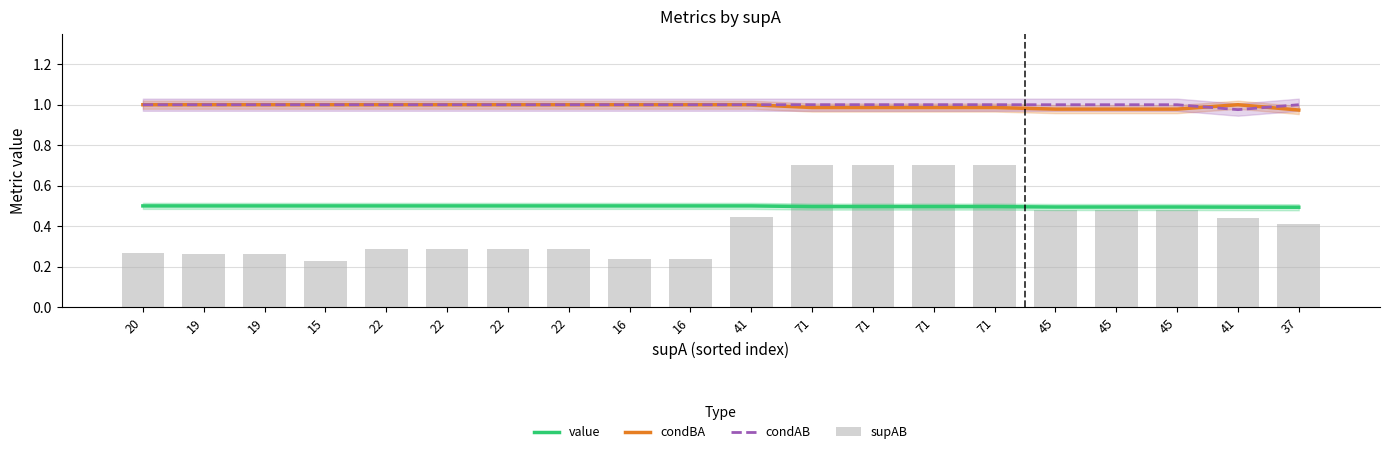

What is the total value across all series at 71?

3.2